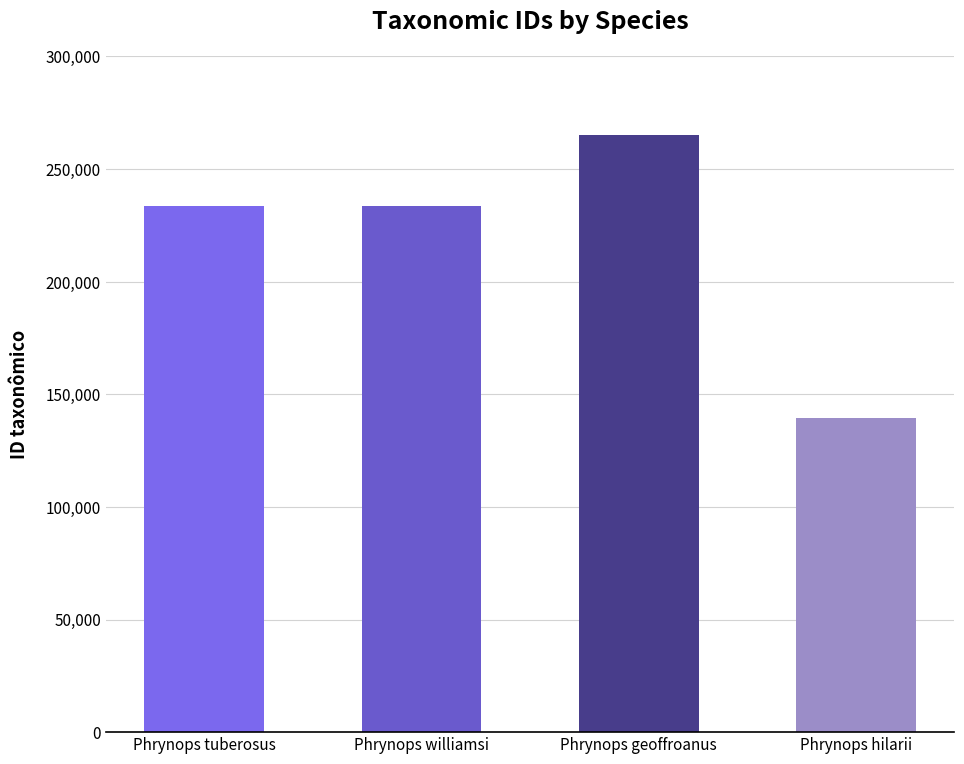

At which category does the chart reach its minimum across all series?

Phrynops hilarii